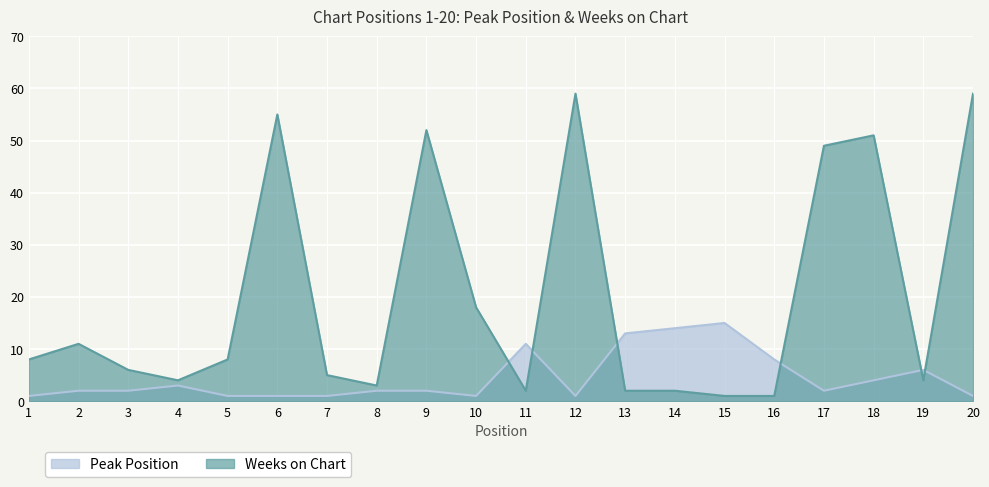

True or false: Peak Position has a value of 4 at 11.

False